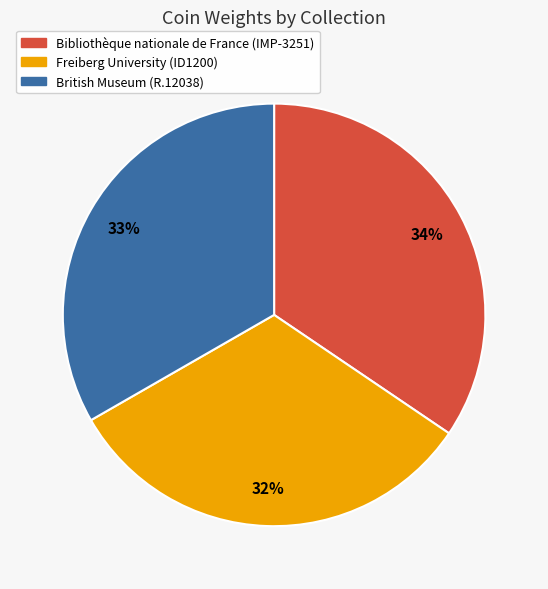

Which has a higher value, British Museum (R.12038) or Bibliothèque nationale de France (IMP-3251)?

Bibliothèque nationale de France (IMP-3251)